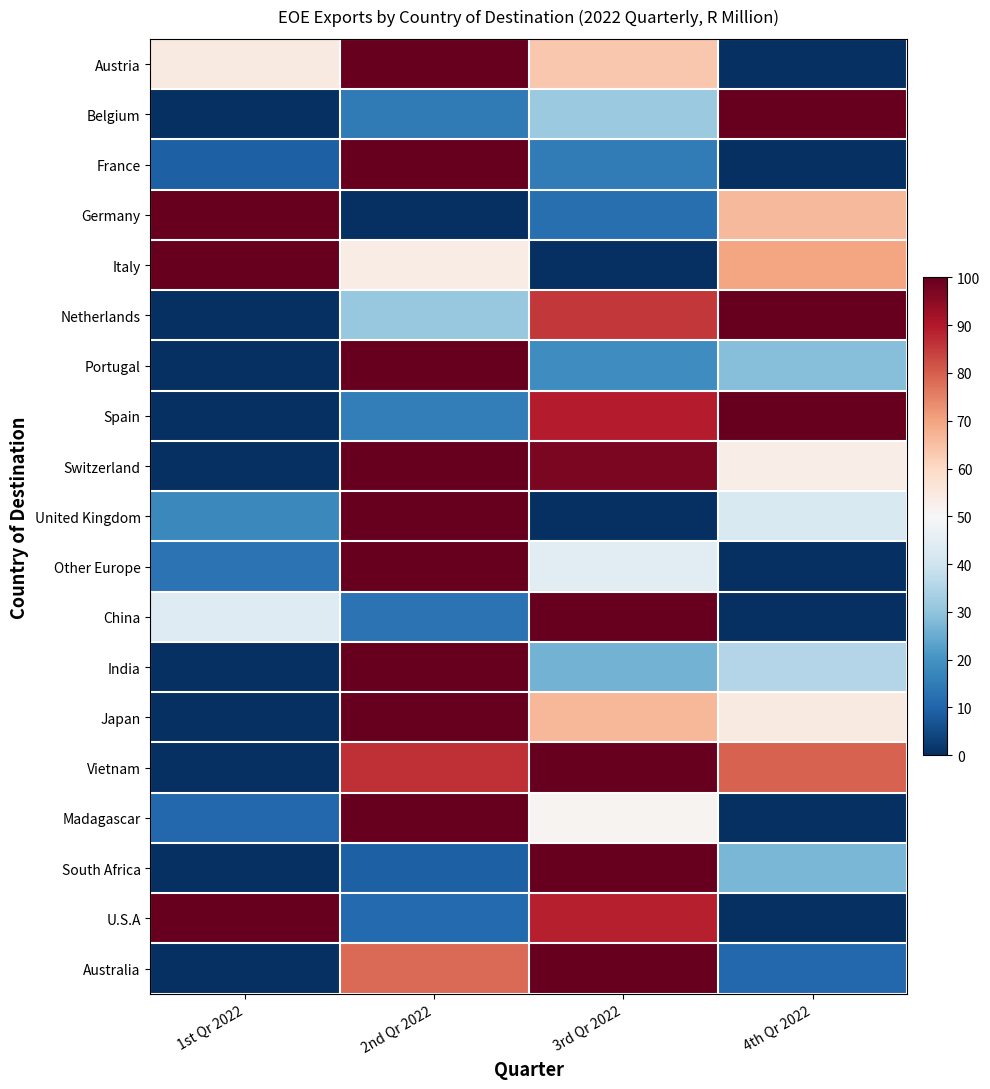

Which has a higher value, 1st Qr 2022 or 2nd Qr 2022?

2nd Qr 2022